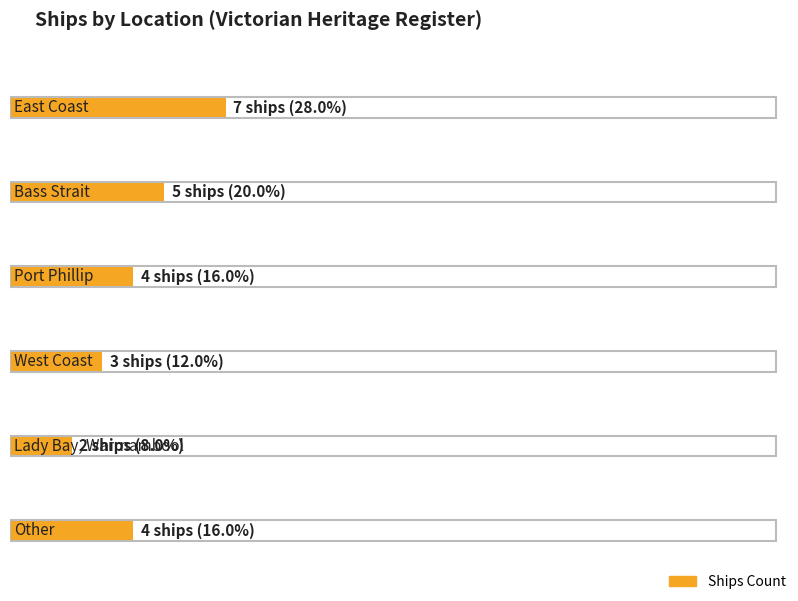

Are the bars horizontal?

Yes